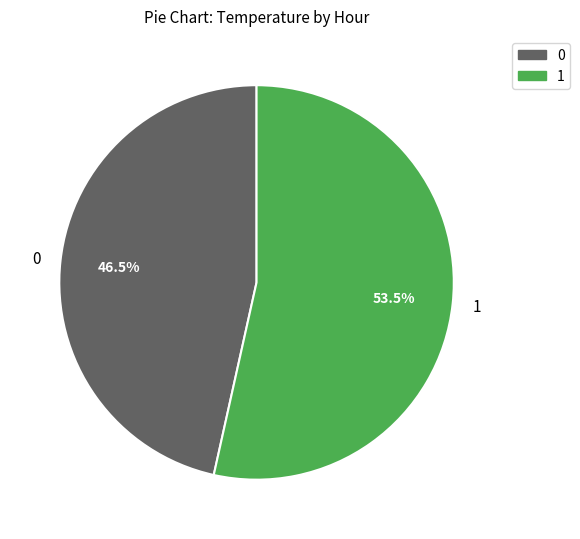

What is the ratio of the value at 0 to the value at 1?

0.9